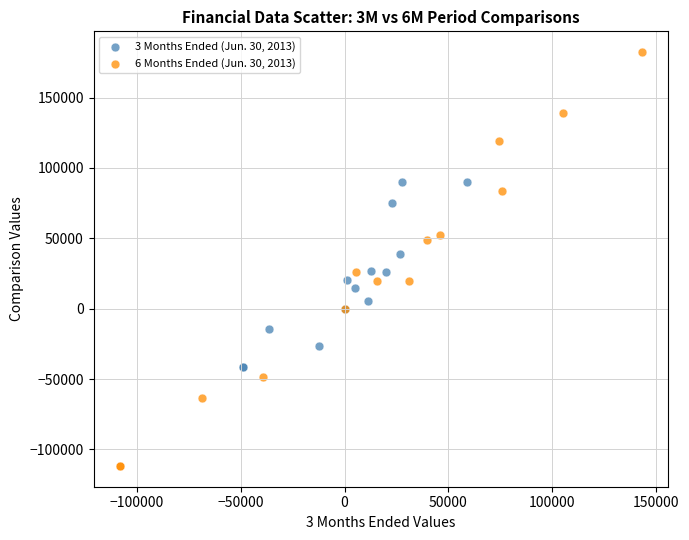

Which series reaches the minimum Y coordinate?

6 Months Ended (Jun. 30, 2013)